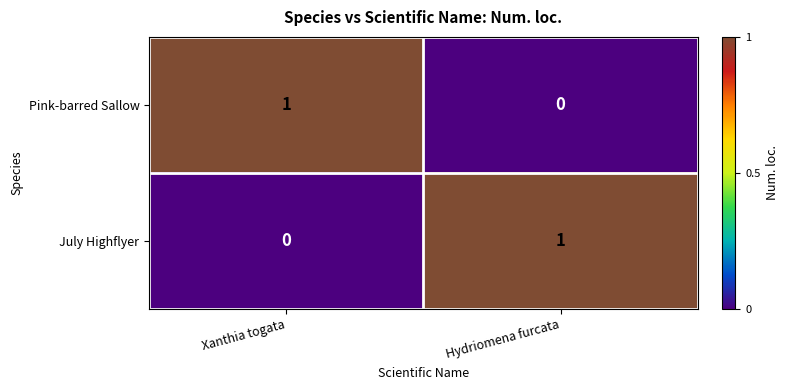

At which label is July Highflyer closest to 0?

Xanthia togata